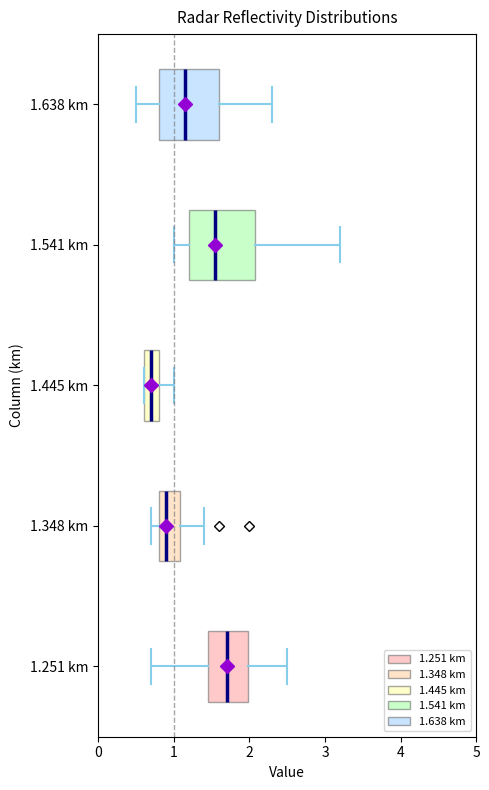

Which box's median line is the furthest to the left?

1.445 km